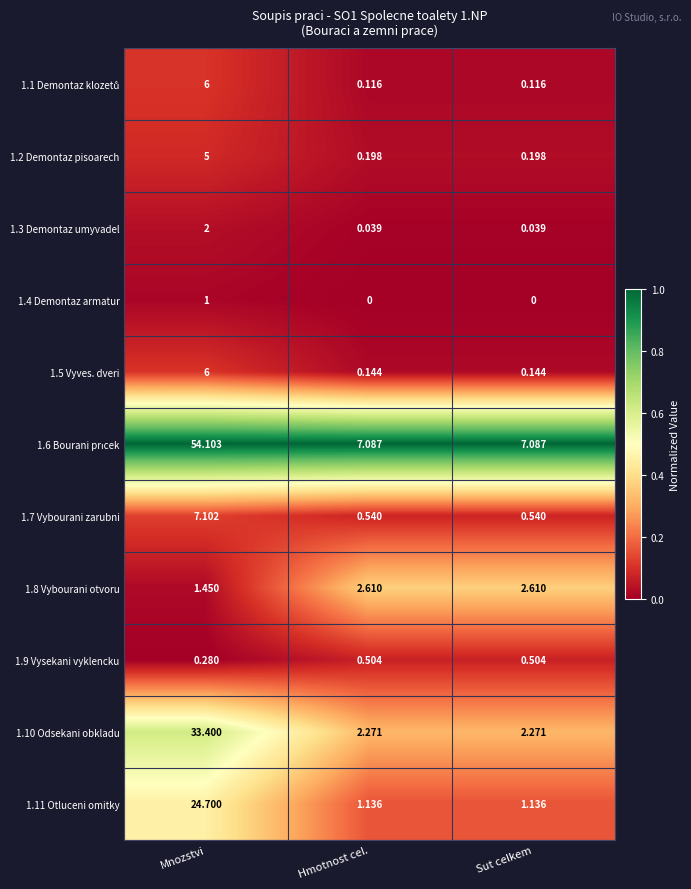

Which label corresponds to the largest value in the chart?

Mnozstvi